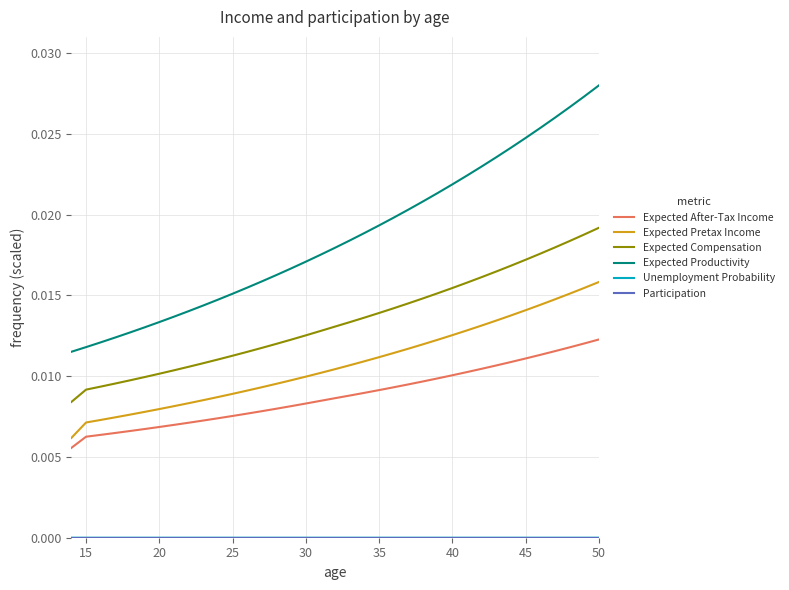

At how many categories does at least one series exceed 0?

37